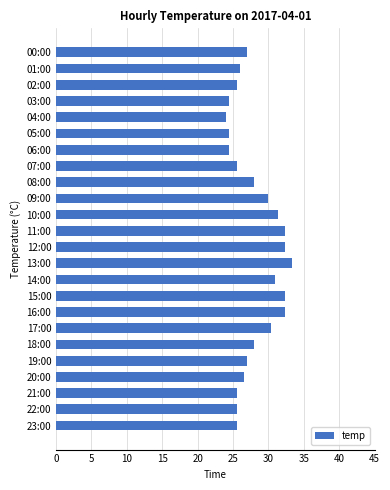

How many distinct data groups are displayed?

1